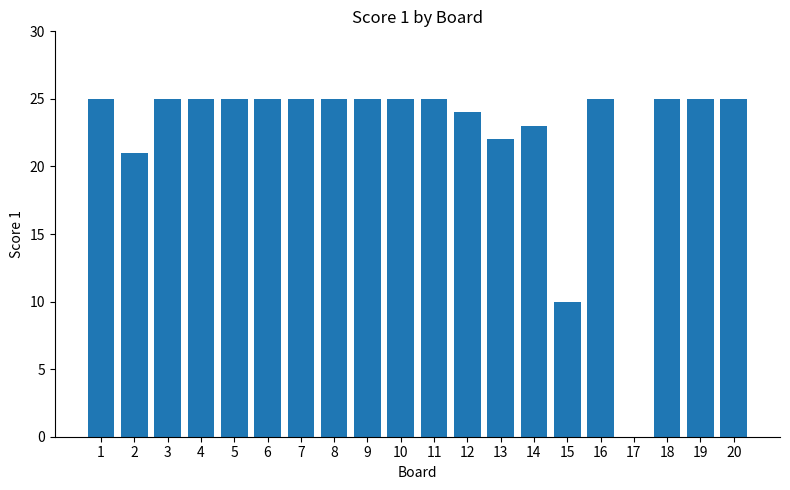

Reading left to right, list all the values displayed in this chart.

1=25	2=21	3=25	4=25	5=25	6=25	7=25	8=25	9=25	10=25	11=25	12=24	13=22	14=23	15=10	16=25	17=0	18=25	19=25	20=25